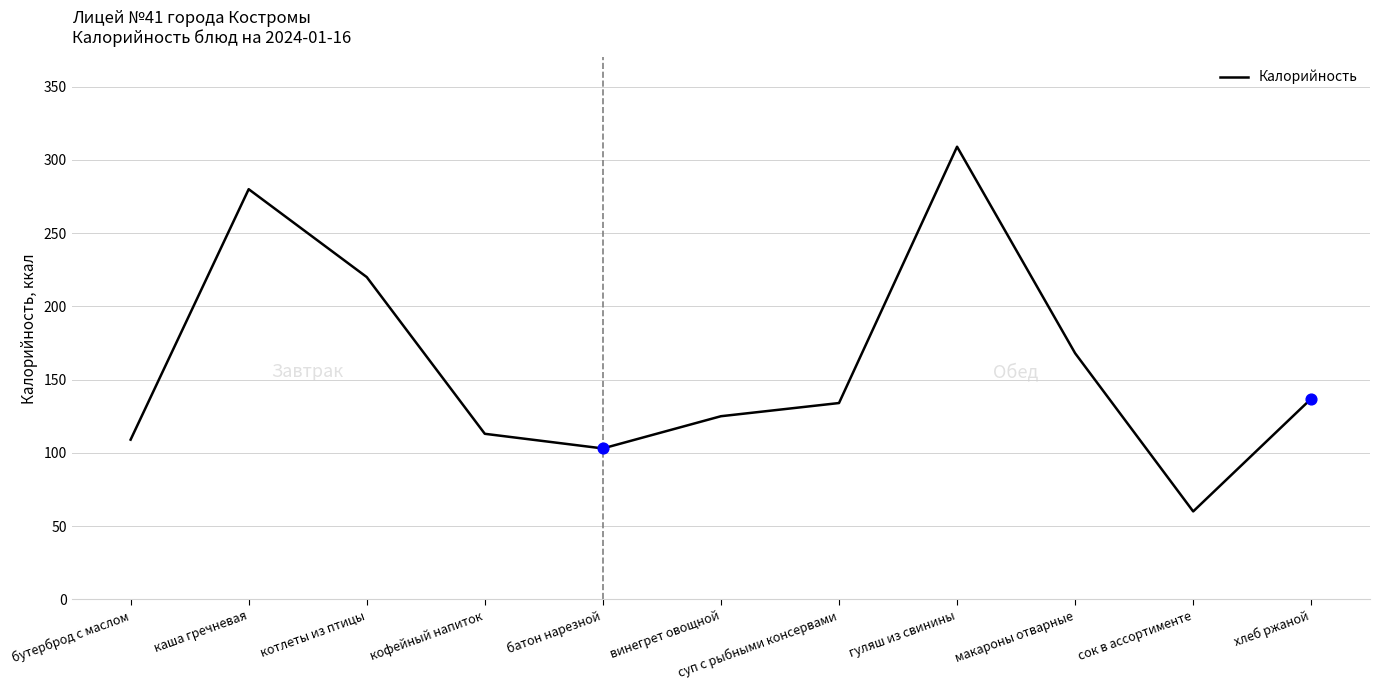

What is the change in value from котлеты из птицы to сок в ассортименте?

-160